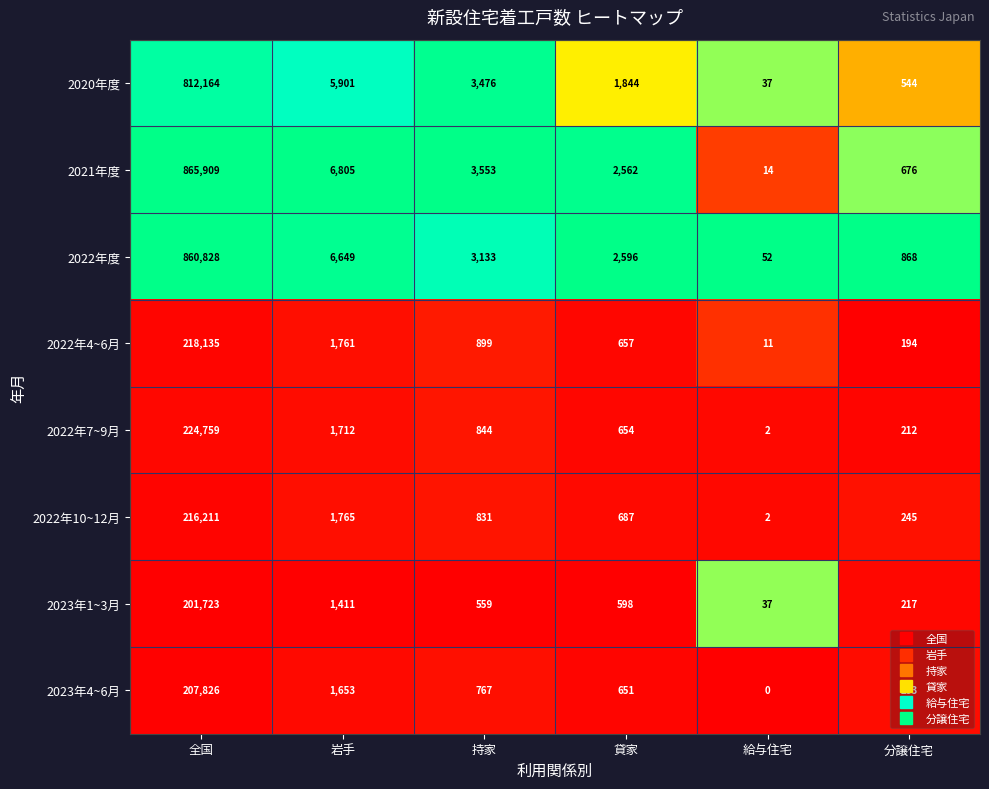

What is the sum of the 2022年度 values at 給与住宅 and 分譲住宅?

920